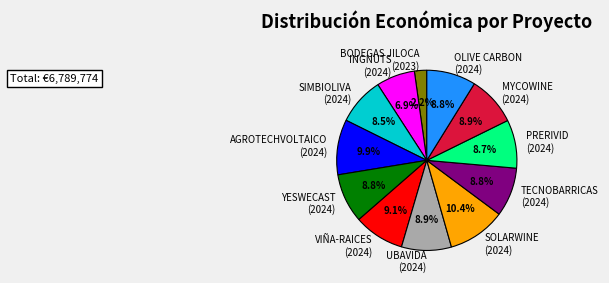

Which category has the smallest portion of the pie?

BODEGAS JILOCA (2023)